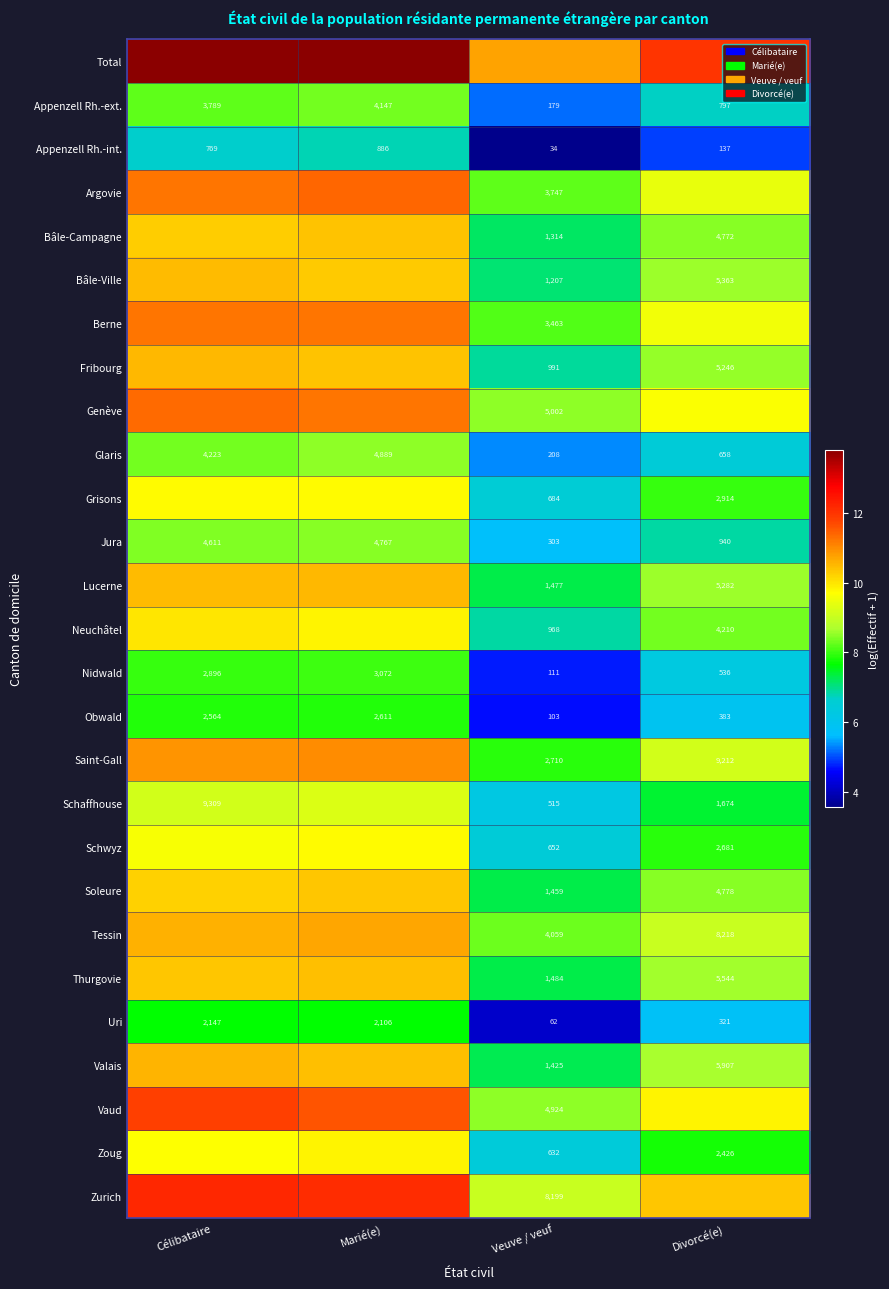

At which label is Appenzell Rh.-int. closest to 460?

Célibataire